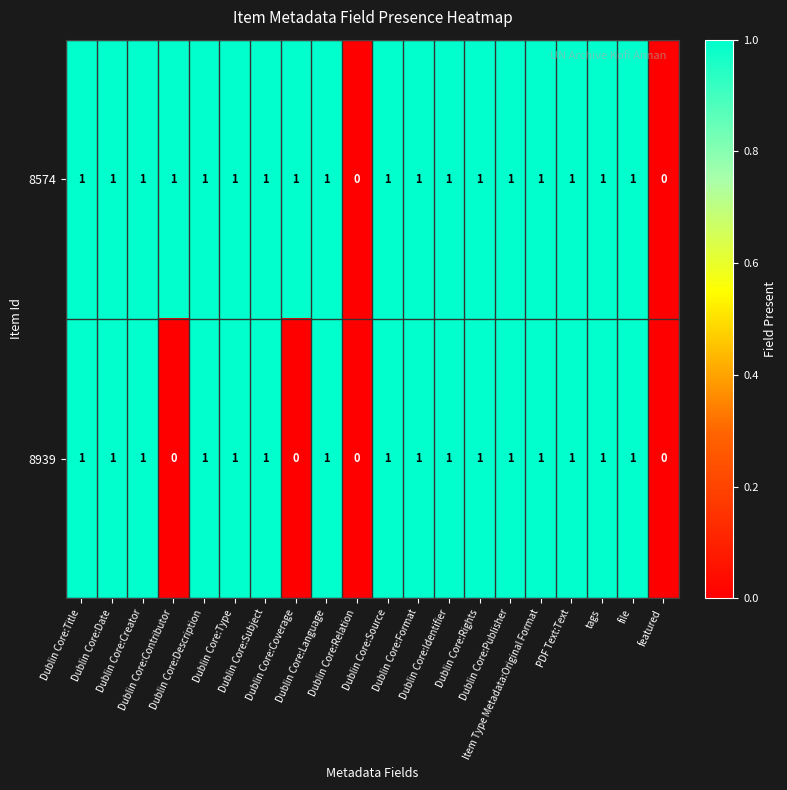

Rank the series by their average value, from highest to lowest.

8574, 8939